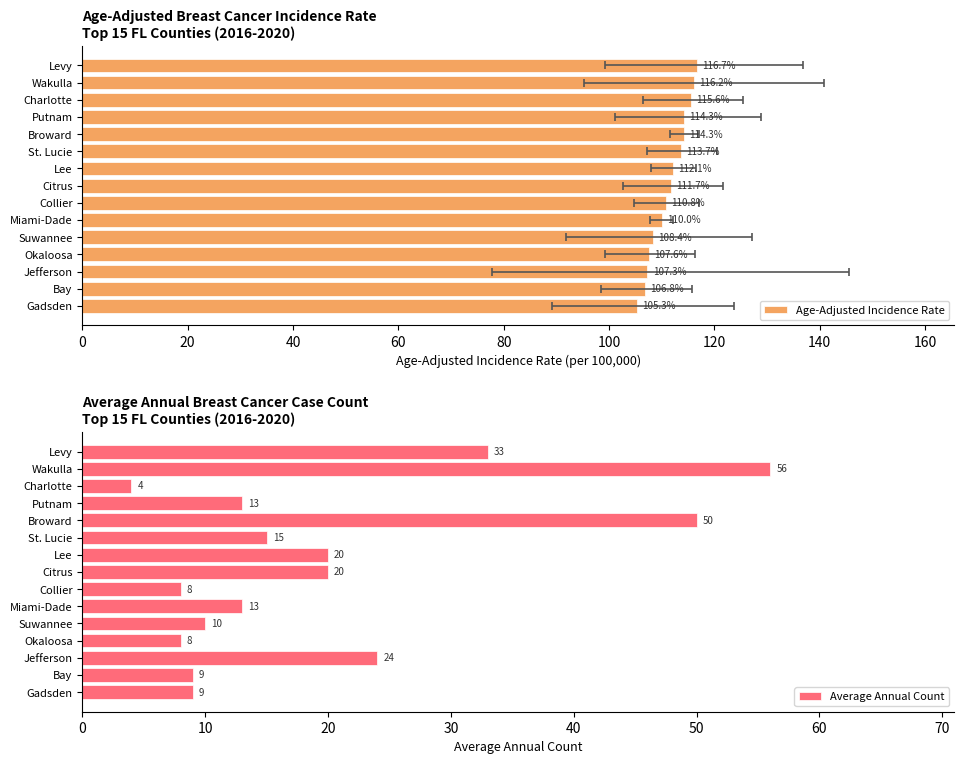

What is the difference between the Average Annual Count values at Miami-Dade and Lee?

7